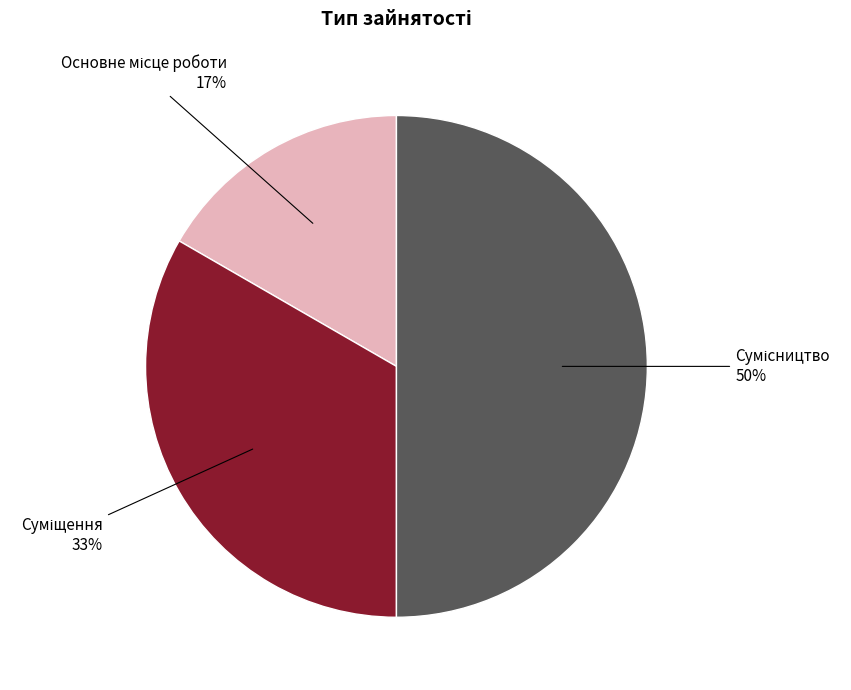

How many segments does this pie chart have?

3